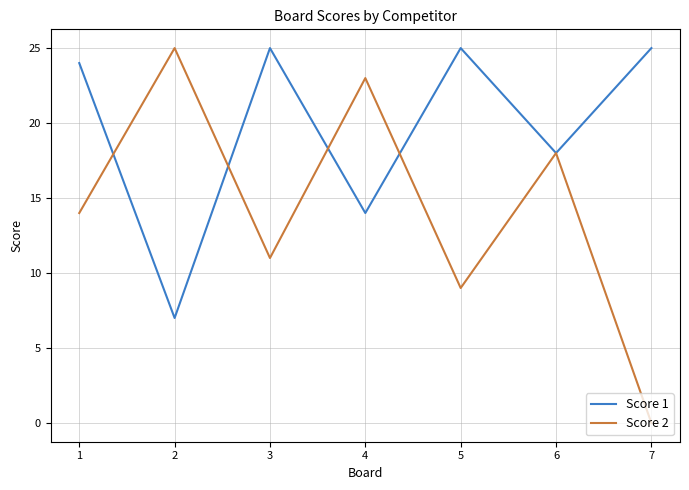

What is the sum of all Score 2 values?

100